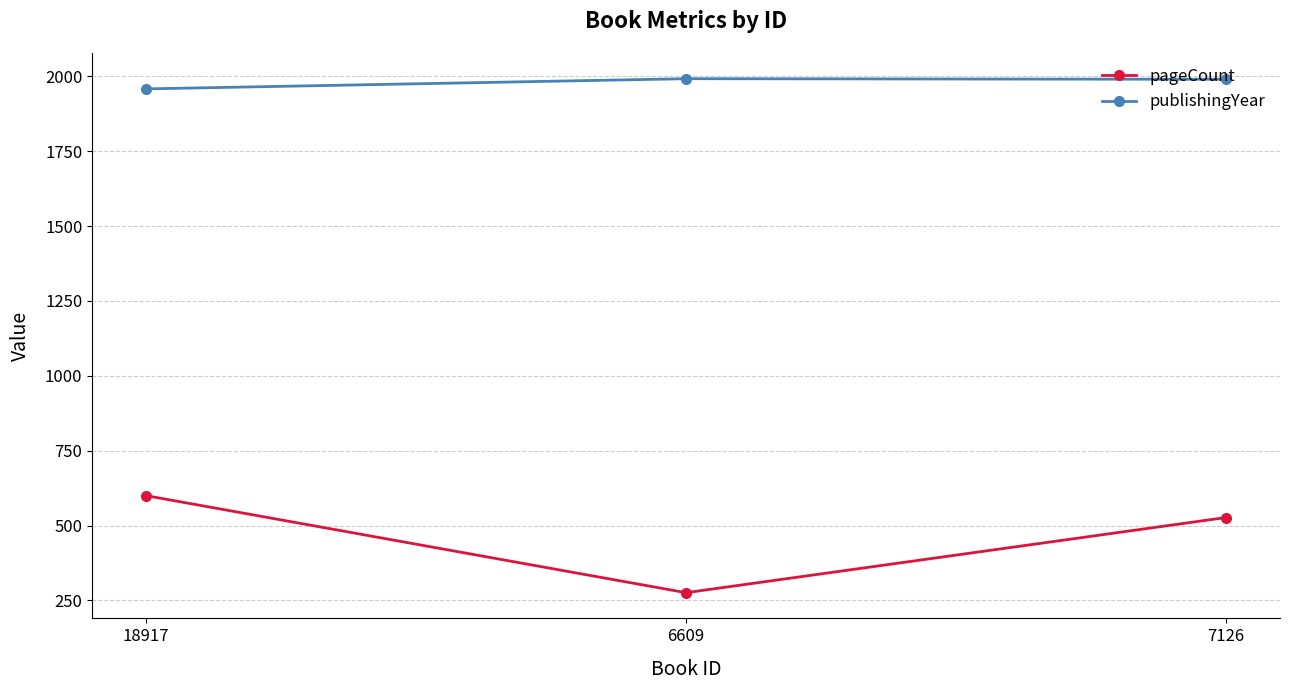

Rank the series by their average value, from highest to lowest.

publishingYear, pageCount